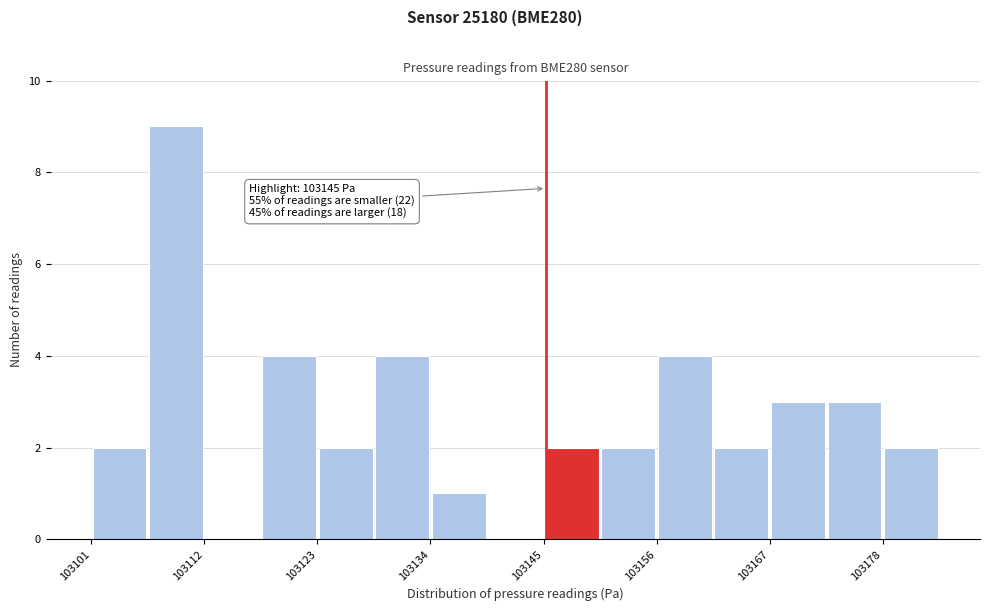

Read against the x-axis, roughly where is the centre of the tallest bar?

103110